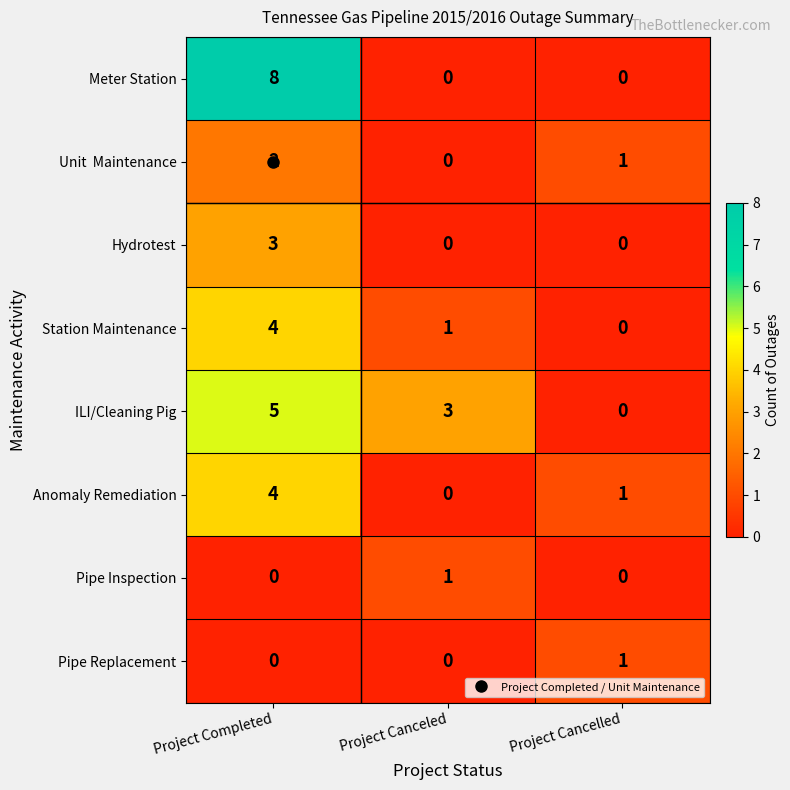

The value of ILI/Cleaning Pig at Project Cancelled is 0. True or false?

True